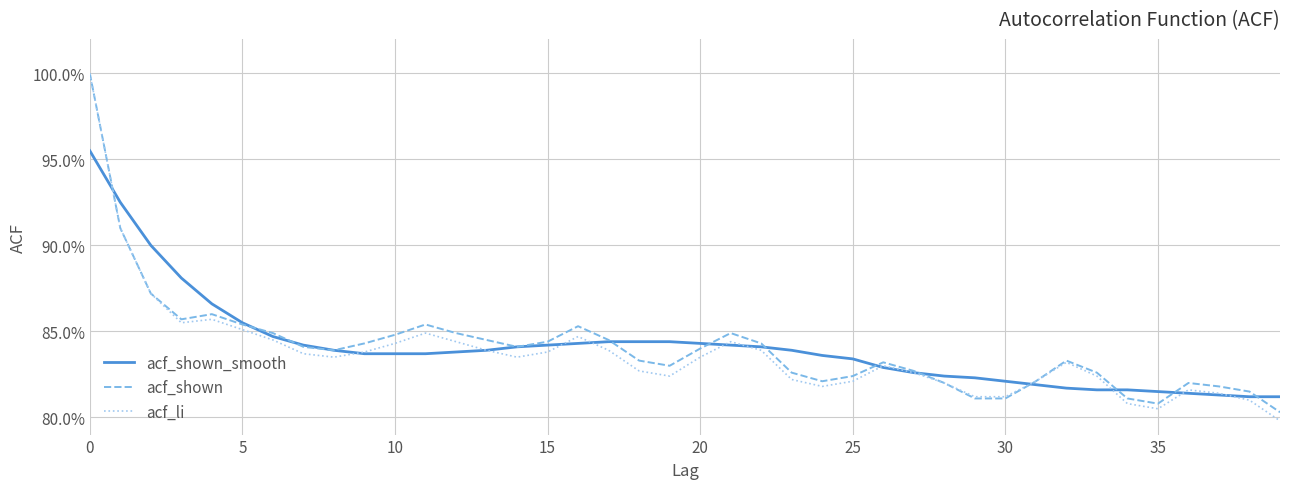

How many interior local peaks does the acf_shown series have?

7